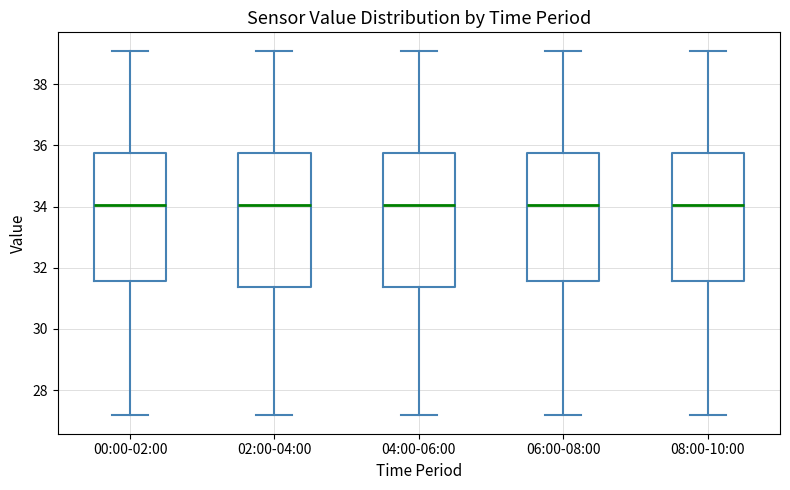

Reading left to right, transcribe this box plot: for each box, give where its median line is, the range the box spans, and where its two whiskers end, as read against the y-axis. The values are not printed on the chart, so give them approximately, as read against the axis.

00:00-02:00: median 34.0, box 31.6 to 35.8, whiskers 27.2 to 39.2
02:00-04:00: median 34.0, box 31.4 to 35.8, whiskers 27.2 to 39.2
04:00-06:00: median 34.0, box 31.4 to 35.8, whiskers 27.2 to 39.2
06:00-08:00: median 34.0, box 31.6 to 35.8, whiskers 27.2 to 39.2
08:00-10:00: median 34.0, box 31.6 to 35.8, whiskers 27.2 to 39.2